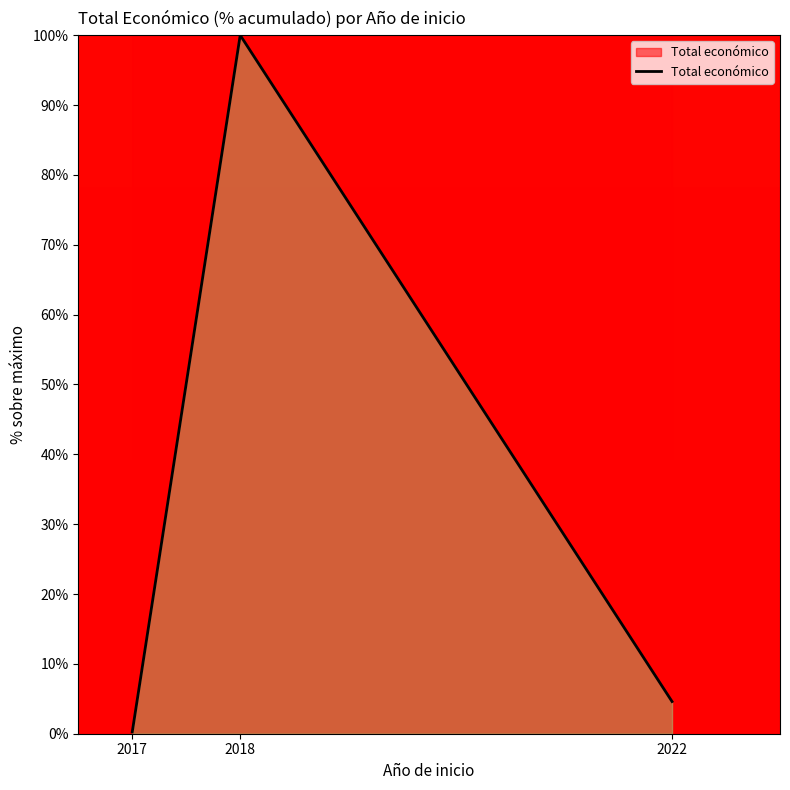

Rank the categories by value from lowest to highest.

2017, 2022, 2018